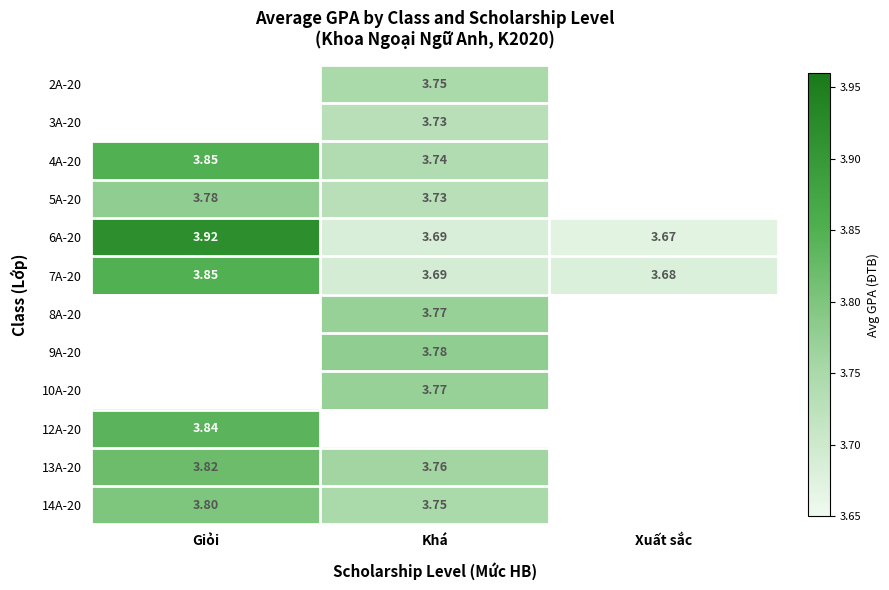

Which category has the highest value in the 6A-20 series?

Giỏi